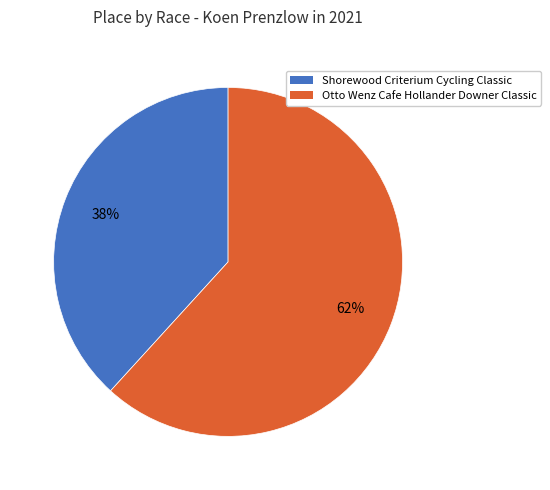

Is the sum of Otto Wenz Cafe Hollander Downer Classic and Shorewood Criterium Cycling Classic greater than half?

Yes